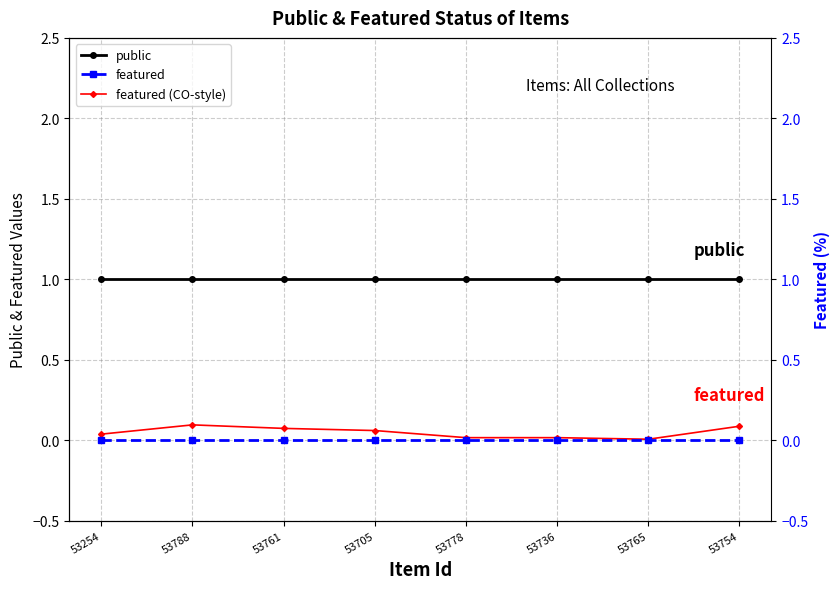

True or false: public and featured cross at least once.

False